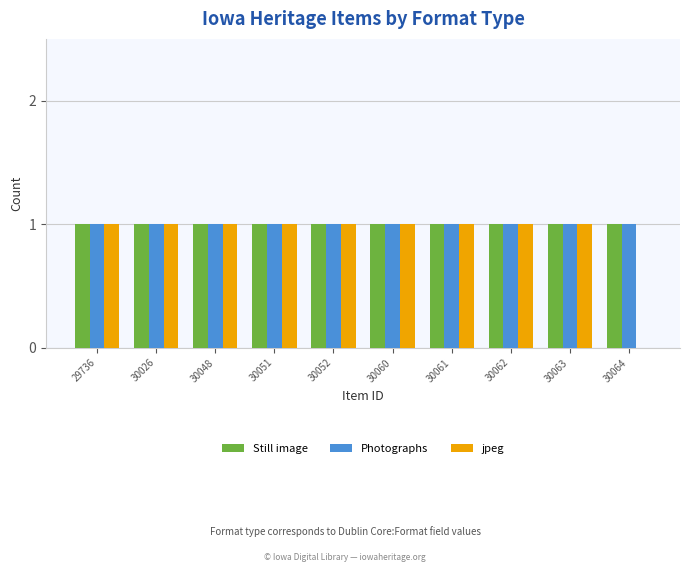

Is it true that Still image equals 1 at 30064?

True